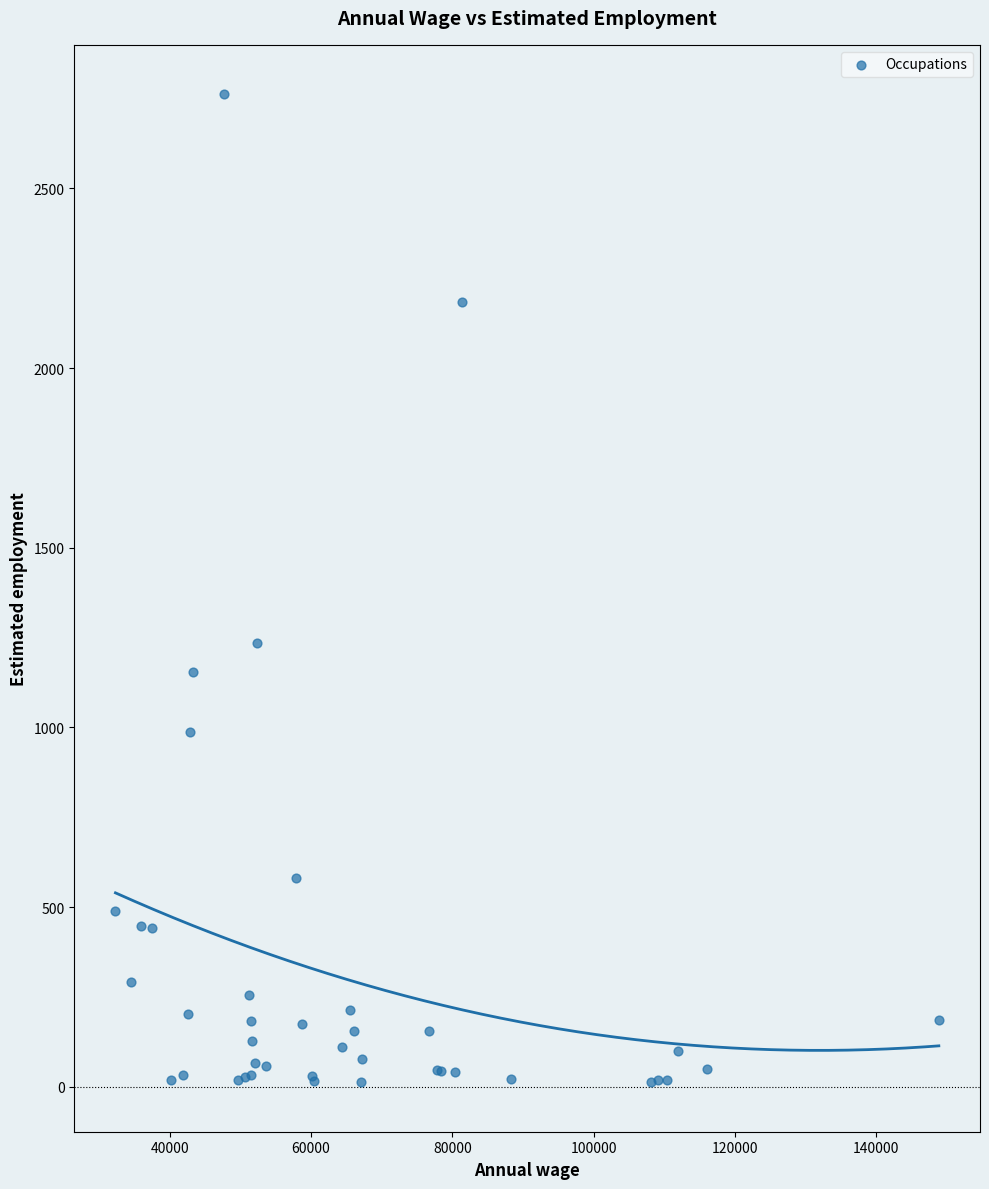

What Y value in the scatter plot is closest to 1387?

1234.8